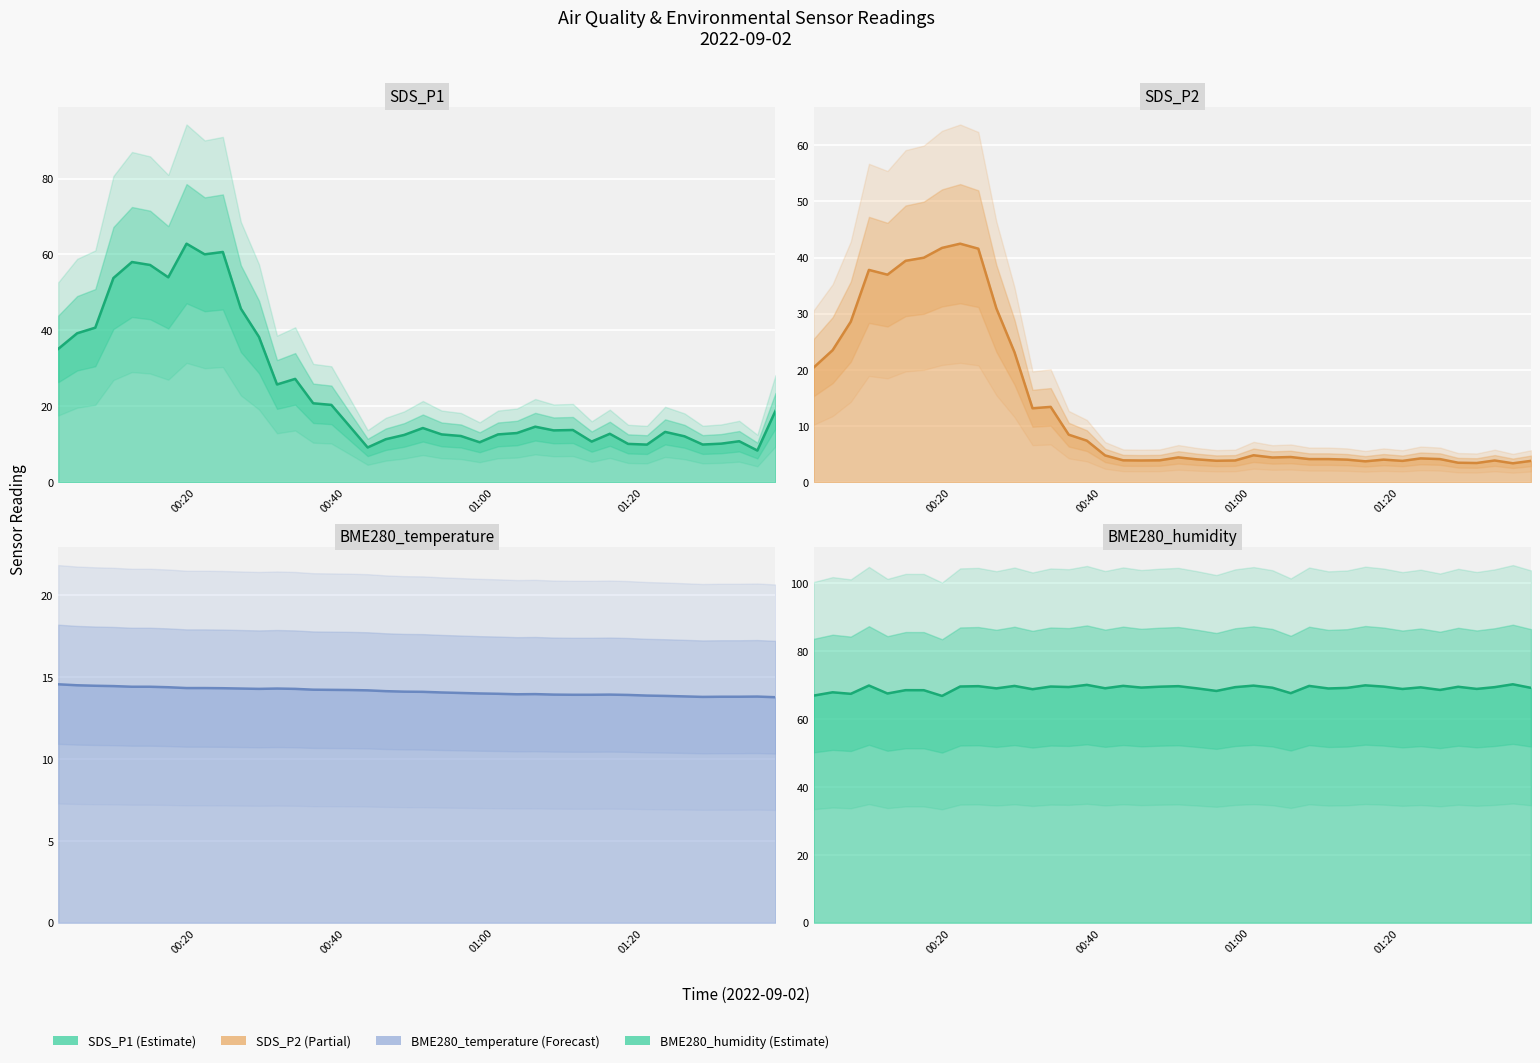

Reading right to left, transcribe all the data shown in this chart.

SDS_P1: 18.8	8.3	10.8	10.1	9.9	12.1	13.2	9.9	10.1	12.7	10.7	13.7	13.6	14.6	12.9	12.6	10.5	12.2	12.6	14.2	12.4	11.3	9.1	14.7	20.4	20.8	27.2	25.7	38.2	45.7	60.6	60.0	62.8	54.0	57.2	58.0	53.8	40.7	39.2	35.1
SDS_P2: 3.8	3.4	3.9	3.4	3.5	4.1	4.2	3.8	4.0	3.7	4.0	4.1	4.1	4.5	4.4	4.8	3.9	3.8	4.0	4.4	3.9	3.9	3.9	4.8	7.4	8.4	13.4	13.2	23.1	30.9	41.6	42.5	41.7	40.0	39.4	37.0	37.8	28.6	23.5	20.4
BME280_temperature: 13.8	13.8	13.8	13.8	13.8	13.8	13.8	13.9	13.9	13.9	13.9	13.9	13.9	14.0	13.9	14.0	14.0	14.0	14.1	14.1	14.1	14.1	14.2	14.2	14.2	14.2	14.3	14.3	14.3	14.3	14.3	14.3	14.3	14.4	14.4	14.4	14.4	14.5	14.5	14.6
BME280_humidity: 69.2	70.3	69.4	68.9	69.5	68.6	69.4	68.9	69.6	70.0	69.2	69.0	69.8	67.7	69.3	69.9	69.4	68.3	69.1	69.7	69.6	69.3	69.8	69.1	70.1	69.5	69.6	68.8	69.8	69.1	69.7	69.6	66.8	68.5	68.5	67.6	69.9	67.5	67.9	67.0